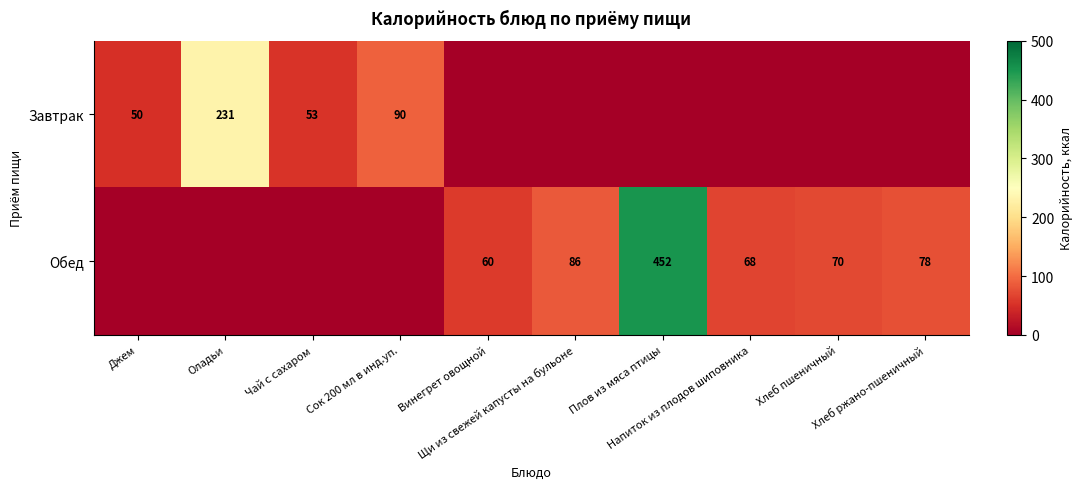

The Обед series shows 19.2 at Хлеб ржано-пшеничный. True or false?

False